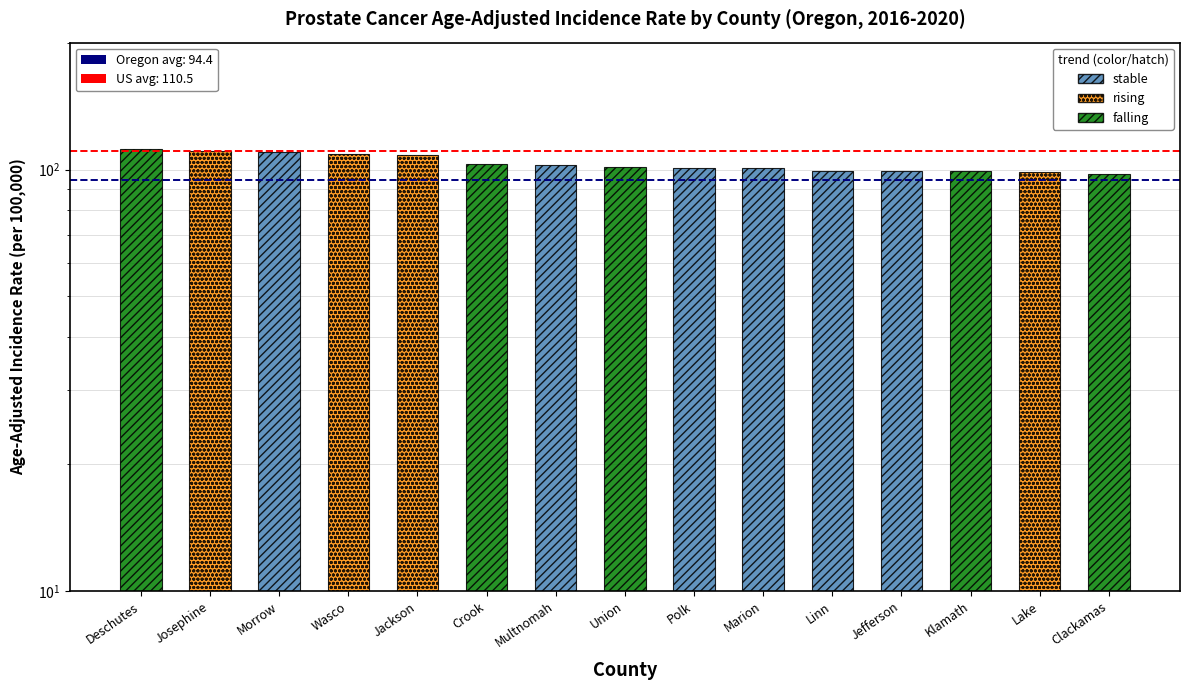

Which series has the largest total across all categories?

US avg